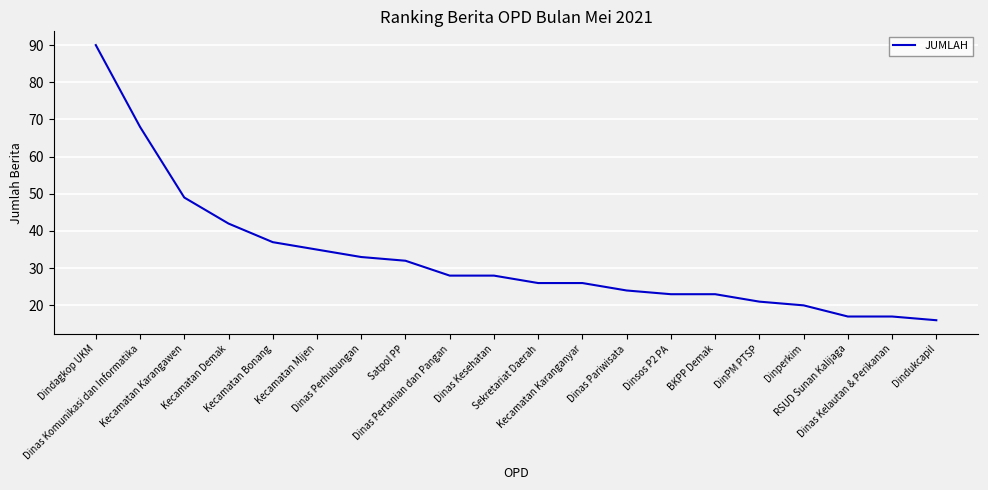

How many lines are shown in the chart?

1